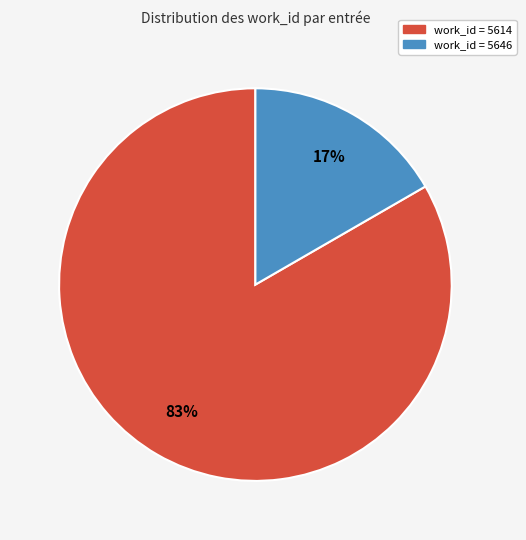

Is there any slice that represents more than half of the pie?

Yes